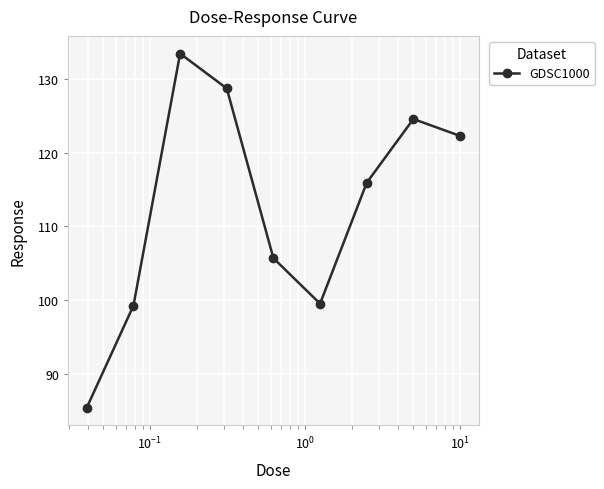

What is the value of the 8th point from the left?

124.6